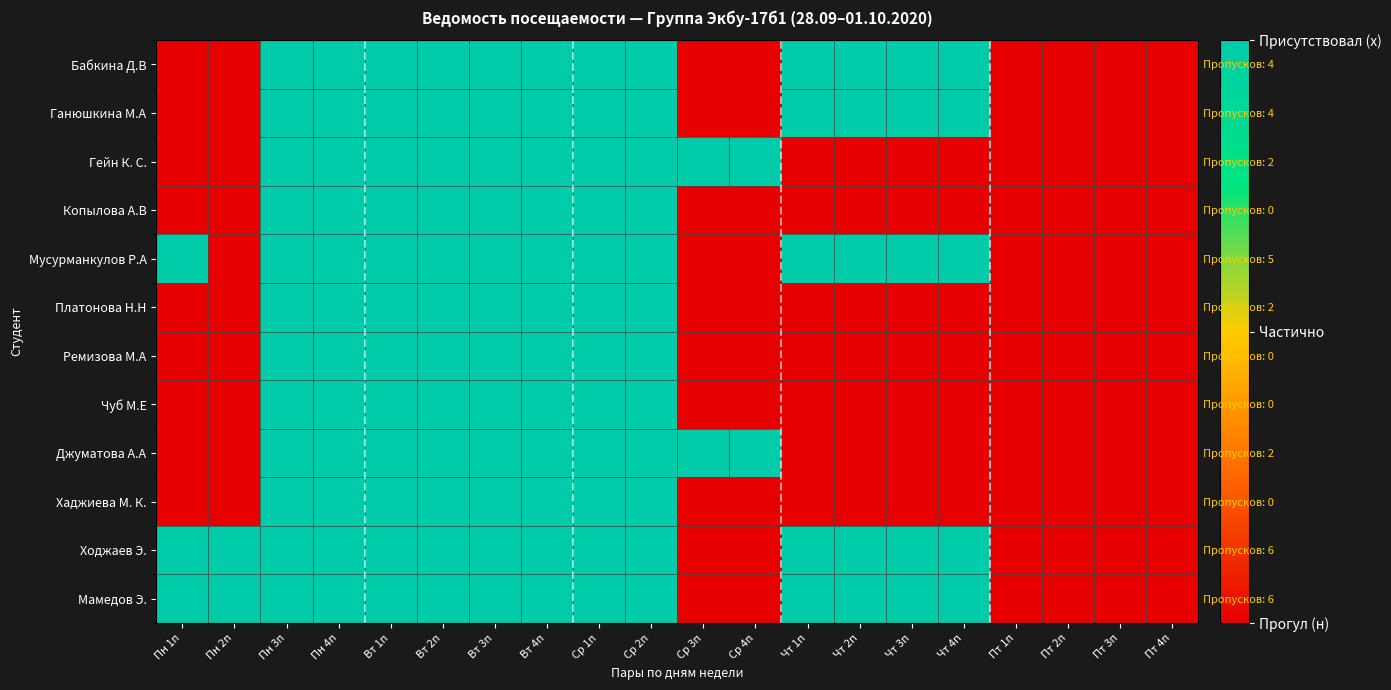

At Пт 2п, list the series in order from smallest to largest.

Бабкина Д.В, Ганюшкина М.А, Гейн К. С., Копылова А.В, Мусурманкулов Р.А, Платонова Н.Н, Ремизова М.А, Чуб М.Е, Джуматова А.А, Хаджиева М. К., Ходжаев Э., Мамедов Э.